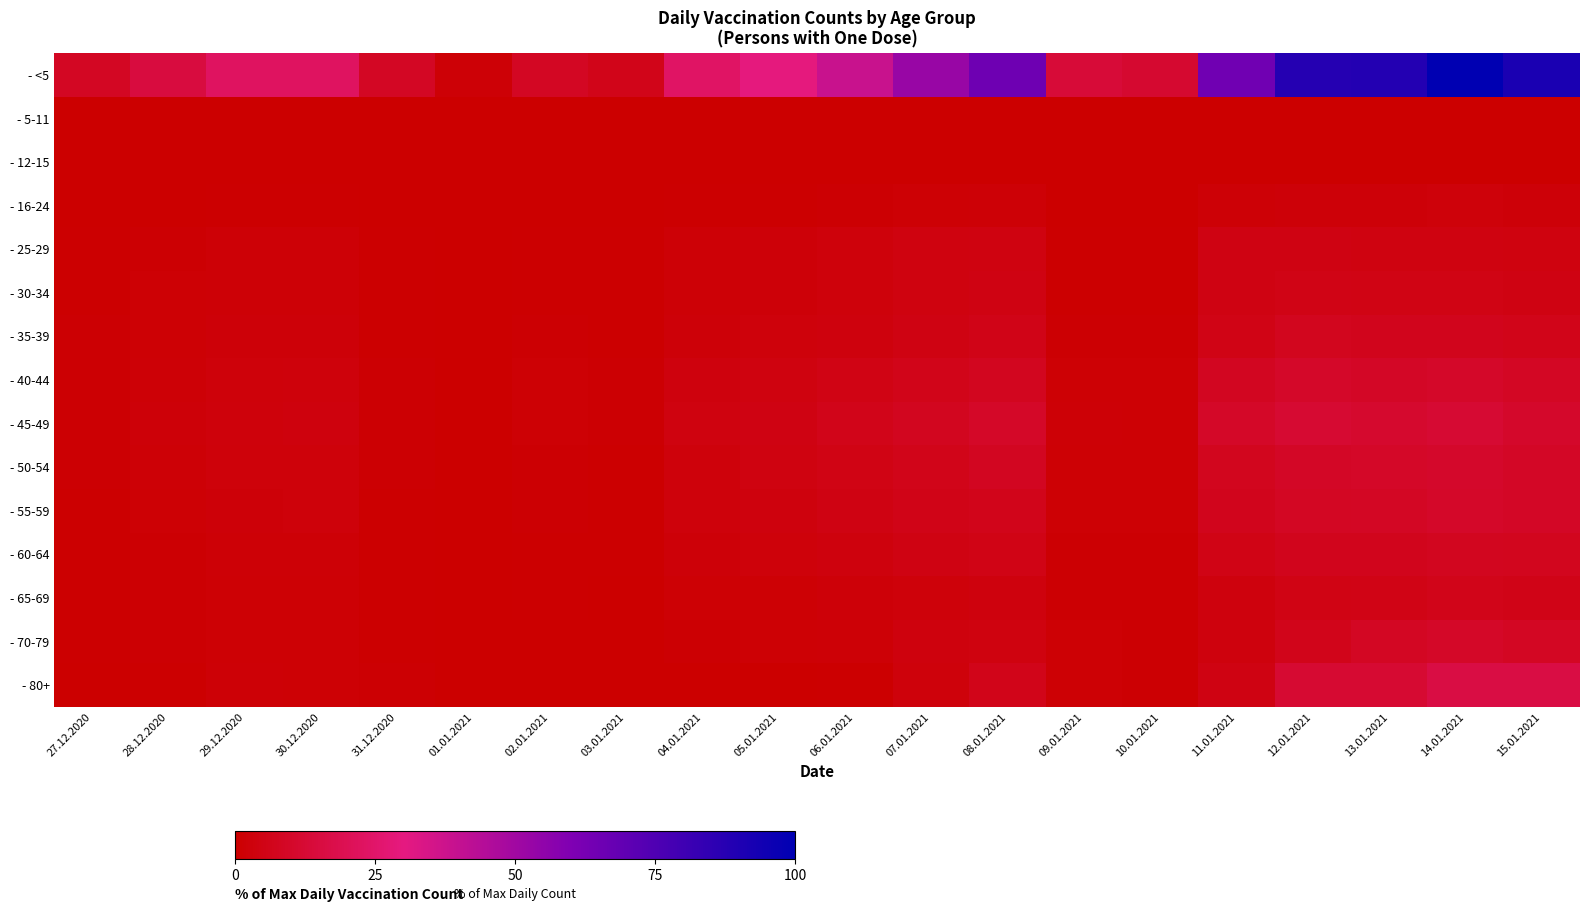

Which category has the lowest value across all series?

27.12.2020